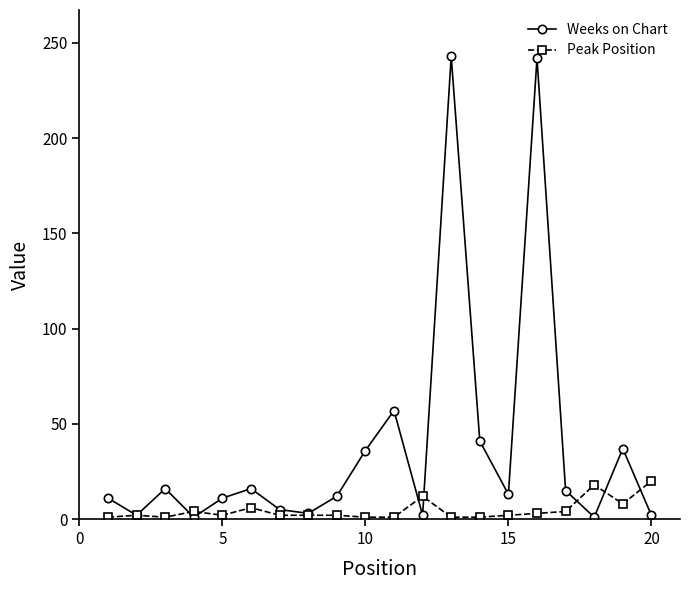

What is the difference between the second highest and minimum values in the Peak Position series?

17